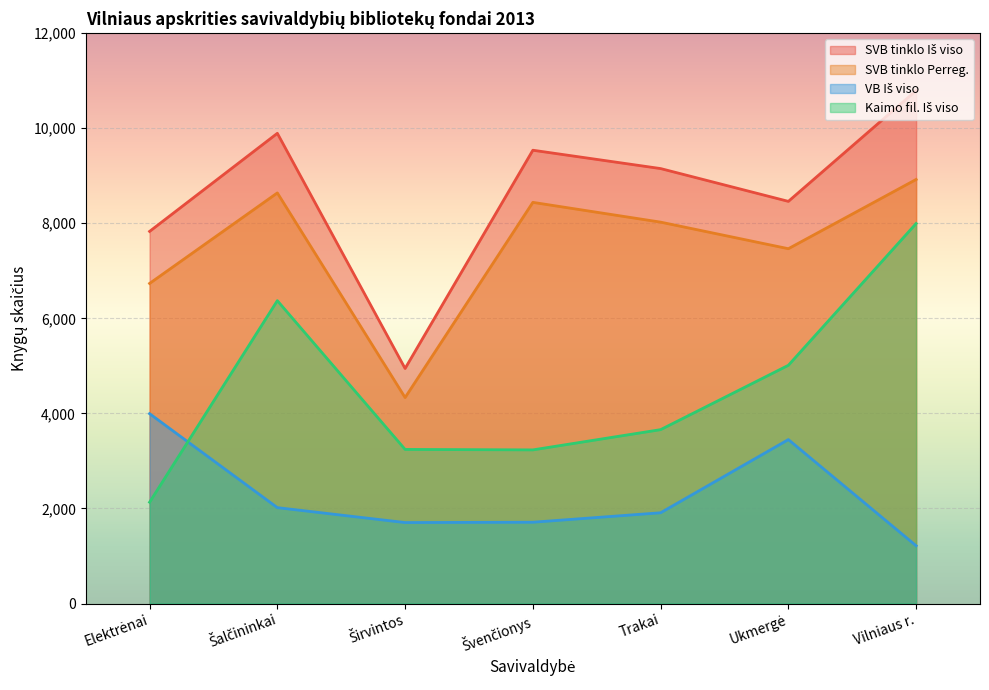

What is the spread (max minus min) of values at Širvintos?

3242